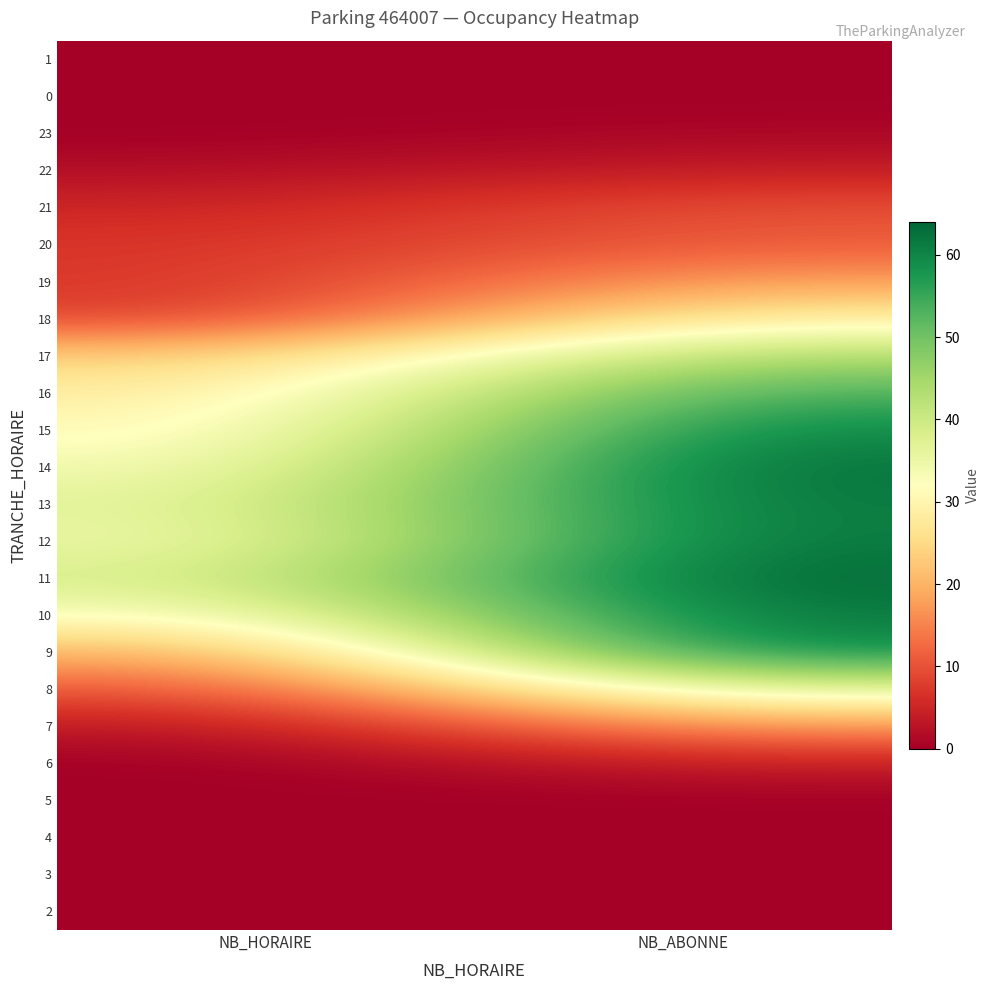

What is the difference between the highest and lowest values at NB_HORAIRE?

38